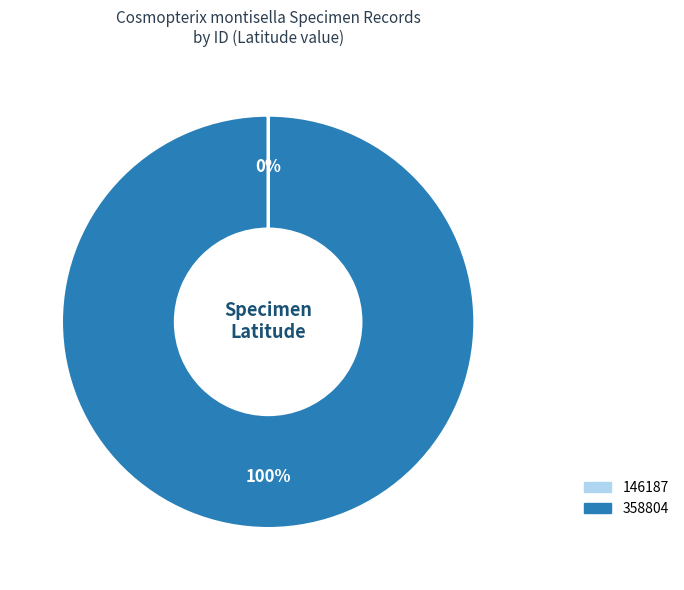

The 358804 slice represents 100% of the pie. True or false?

True